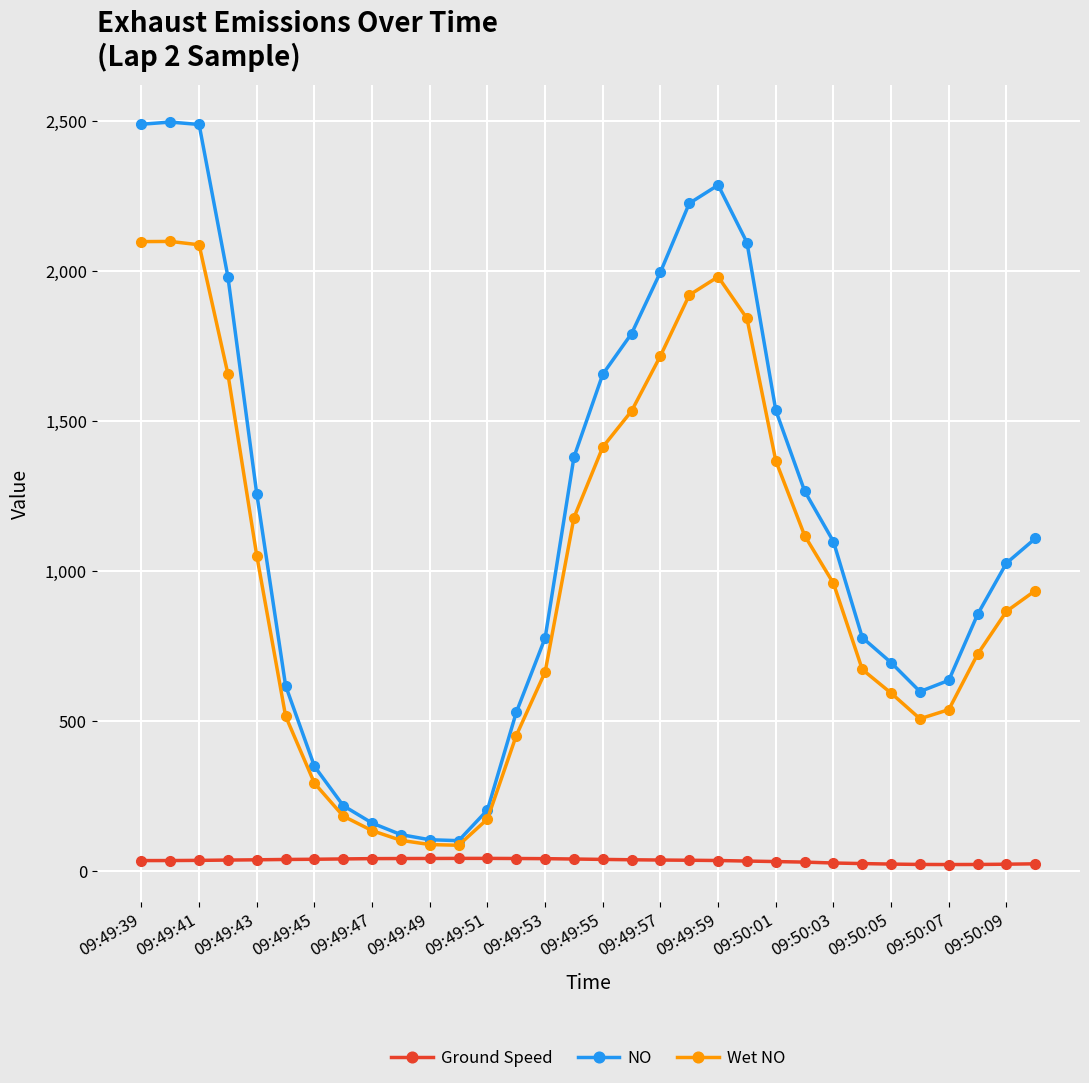

What is the difference between the maximum and minimum values in the NO series?

2396.2